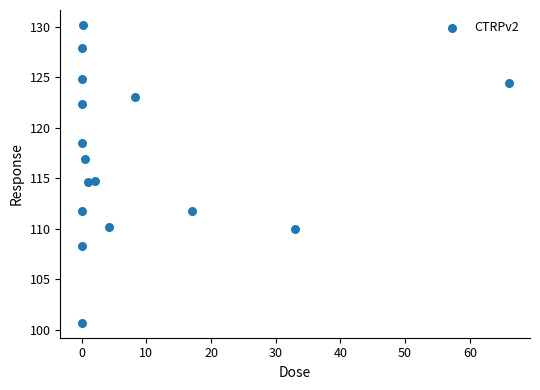

What is the range of X values (max minus min)?

66.0